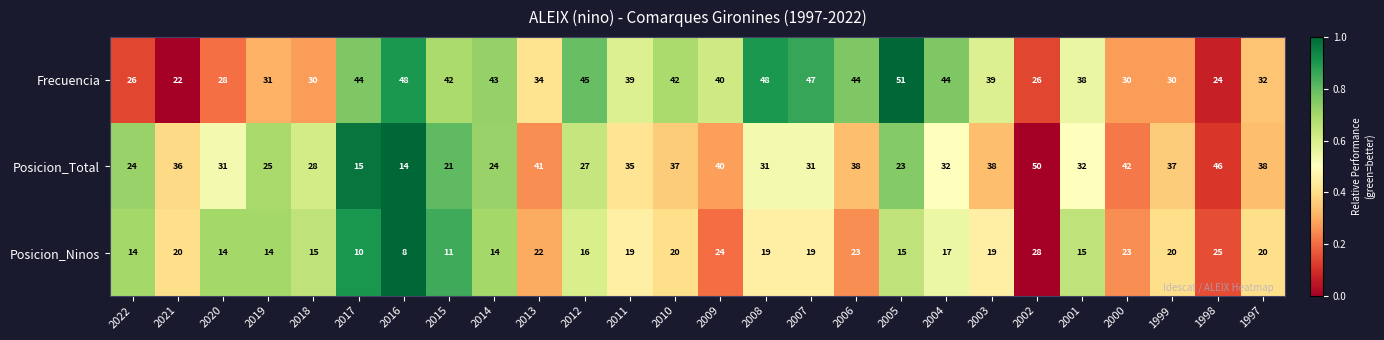

Which series changed the most between 2020 and 2003?

Frecuencia